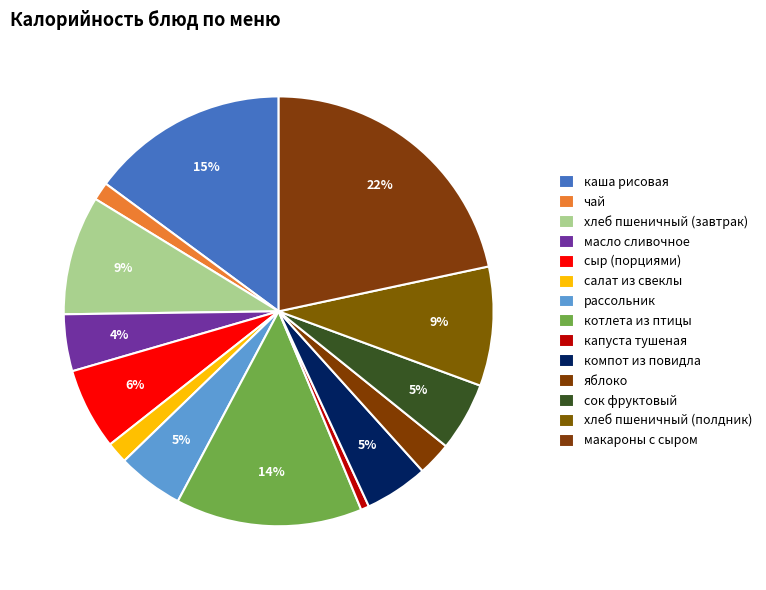

To the nearest percent, what is the difference between the largest and smallest slice percentages?

21%